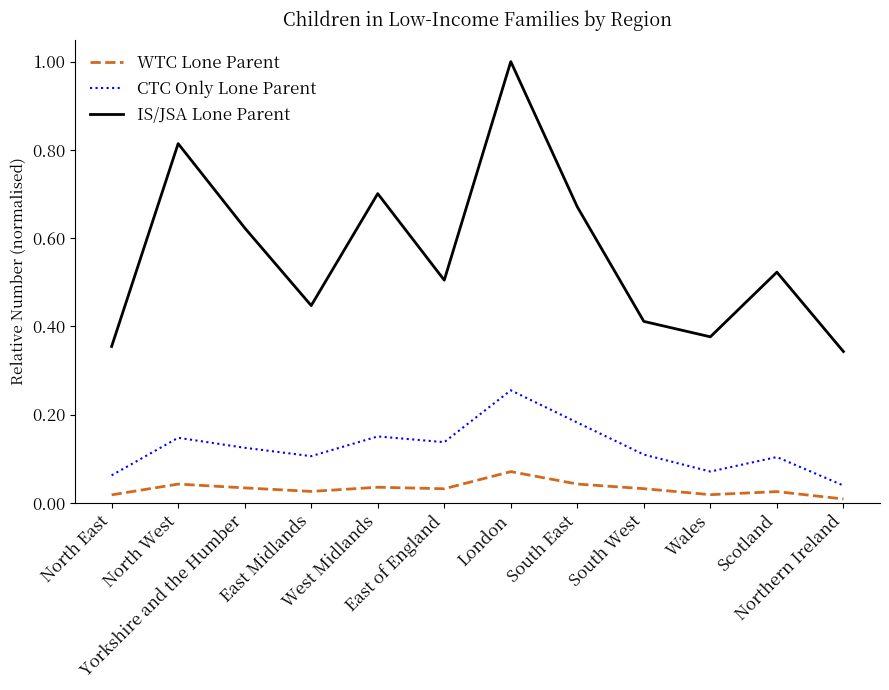

At North West, list the series in order from largest to smallest.

IS/JSA Lone Parent, CTC Only Lone Parent, WTC Lone Parent